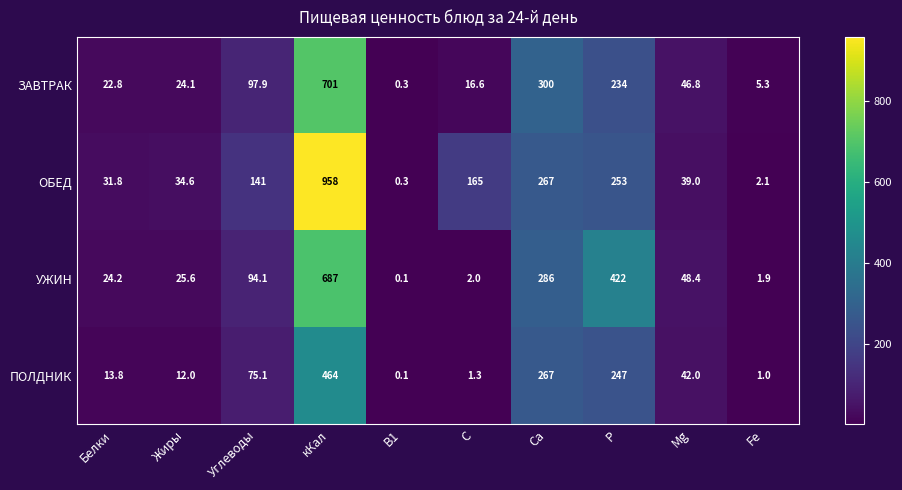

The value of УЖИН at Са is 100.1. True or false?

False